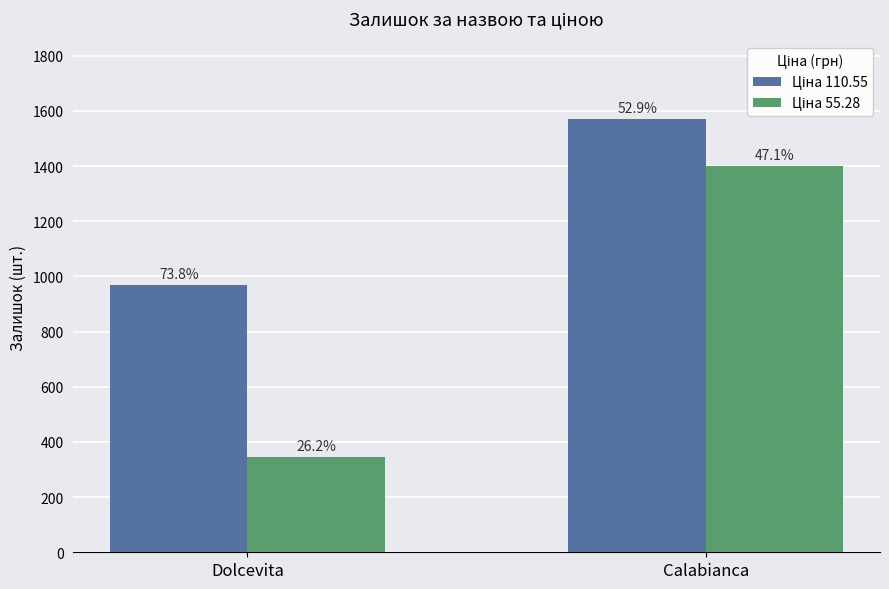

Which series has the largest range (max minus min)?

Ціна 55.28